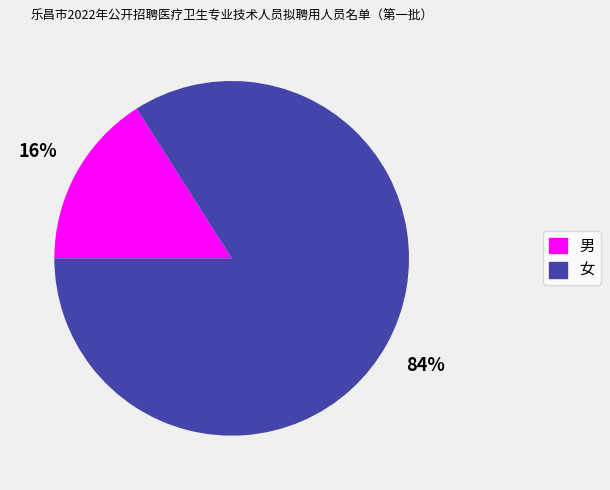

To the nearest percent, what portion does 女 represent?

84%